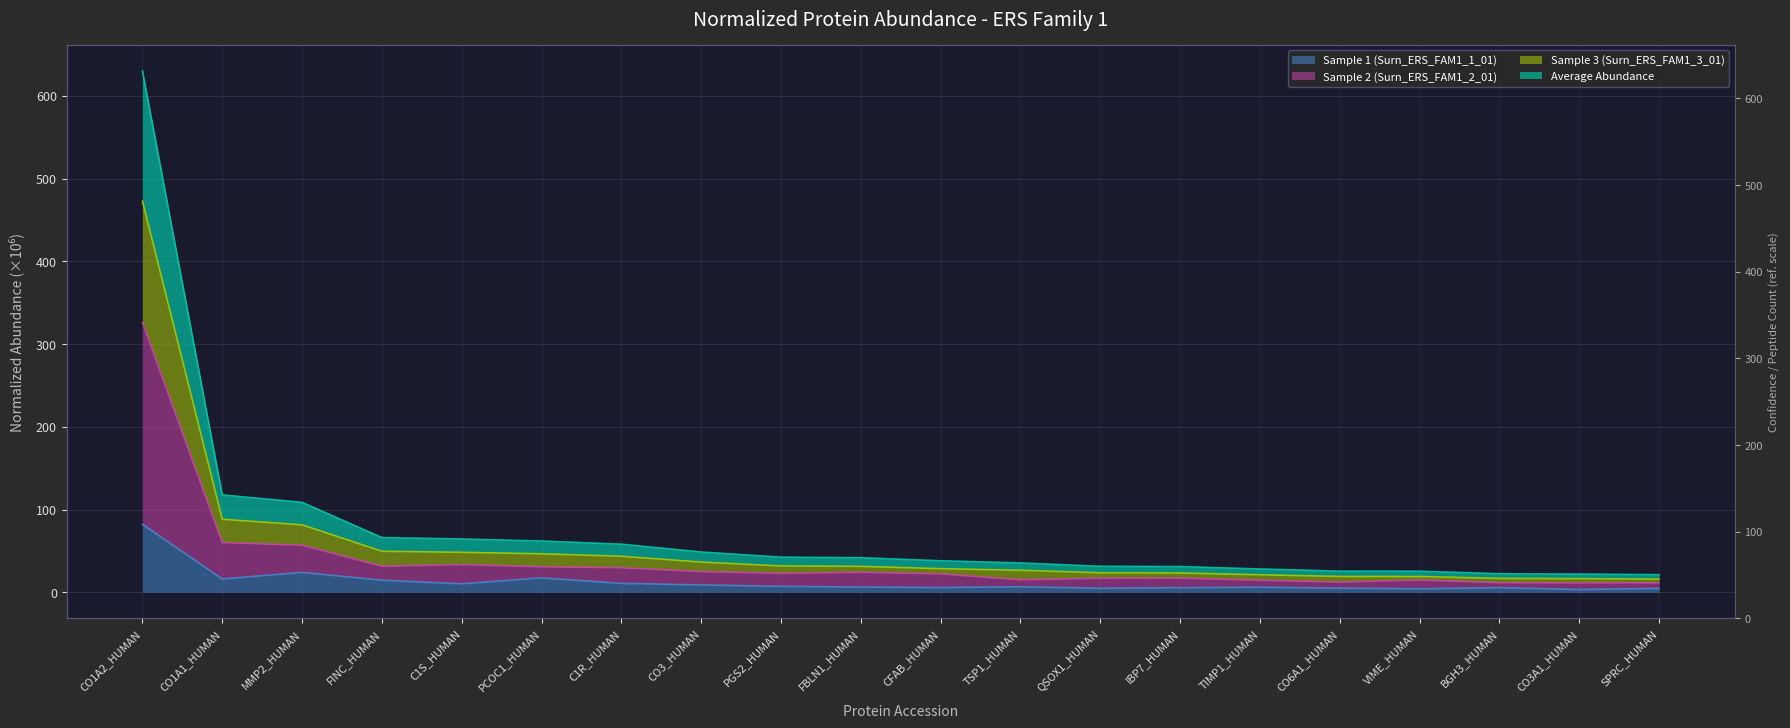

What is the label of the 8th point from the right?

QSOX1_HUMAN